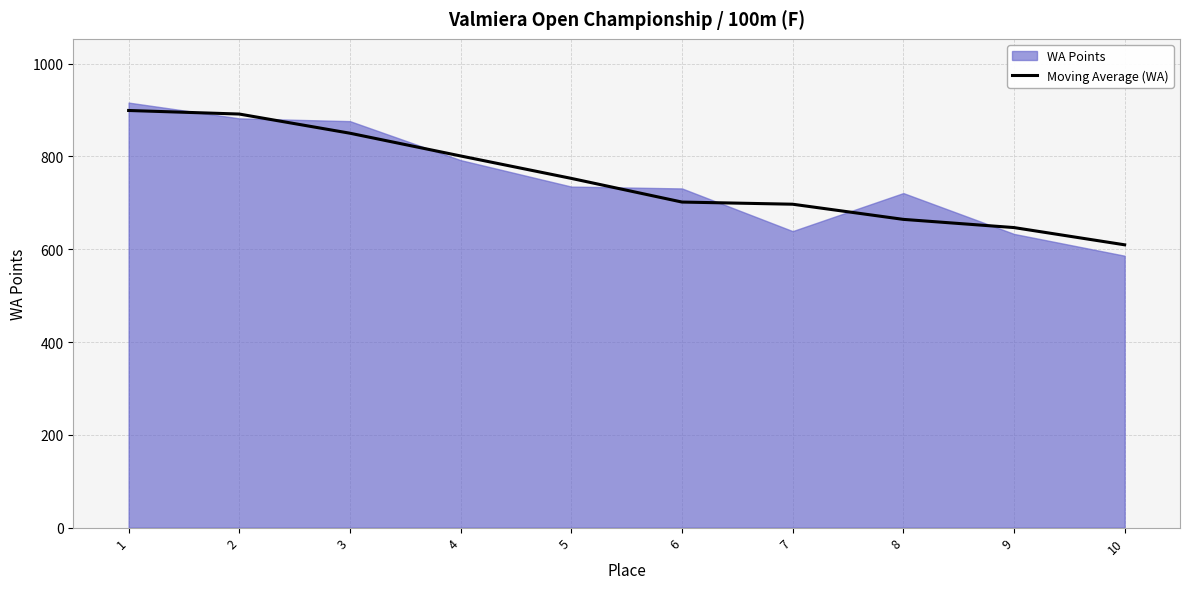

True or false: the data shows 283.7 at 1.

False